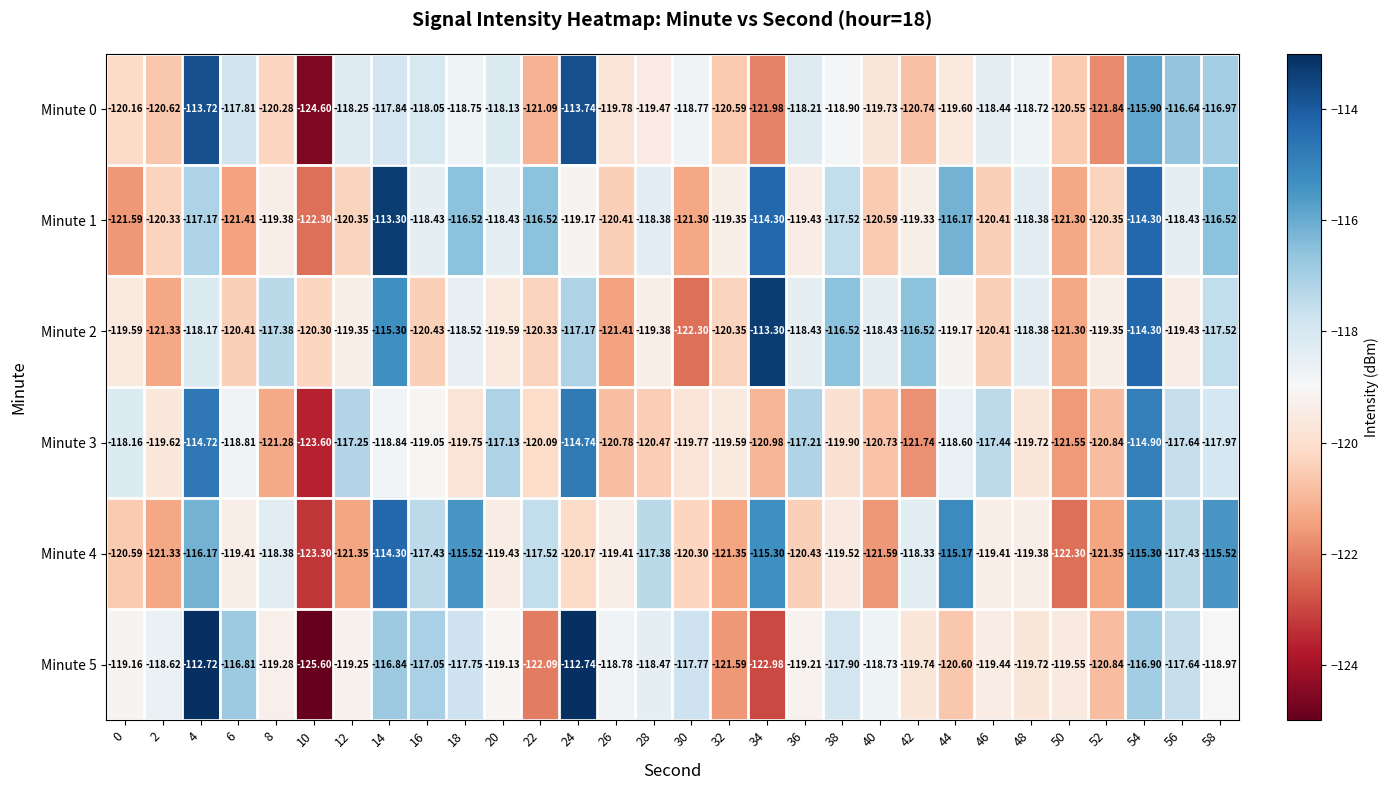

Which series has the largest total across all categories?

Minute 1